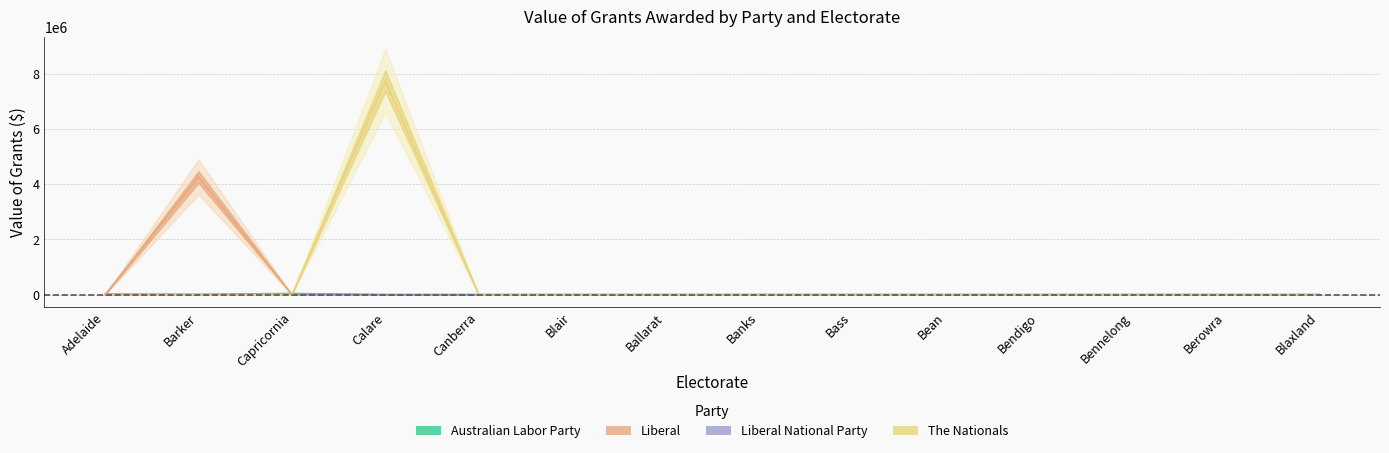

Rank the categories by The Nationals value from highest to lowest.

Calare, Adelaide, Barker, Capricornia, Canberra, Blair, Ballarat, Banks, Bass, Bean, Bendigo, Bennelong, Berowra, Blaxland